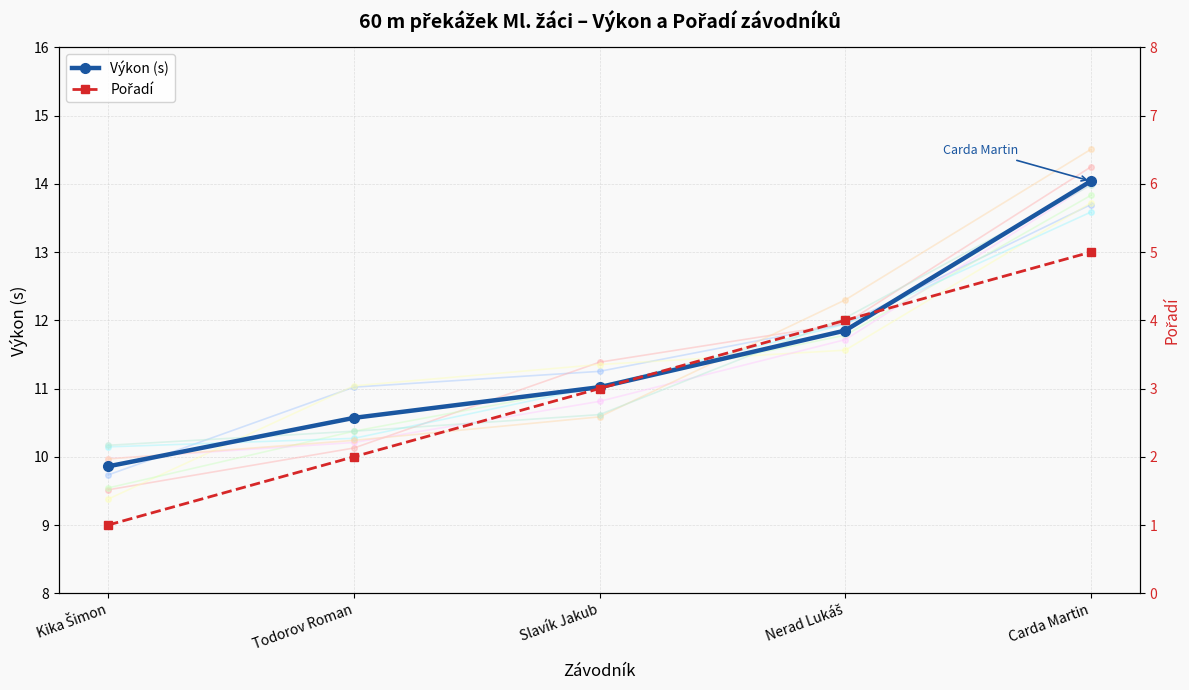

Rank the series by their average value, from lowest to highest.

Pořadí, Výkon (s)